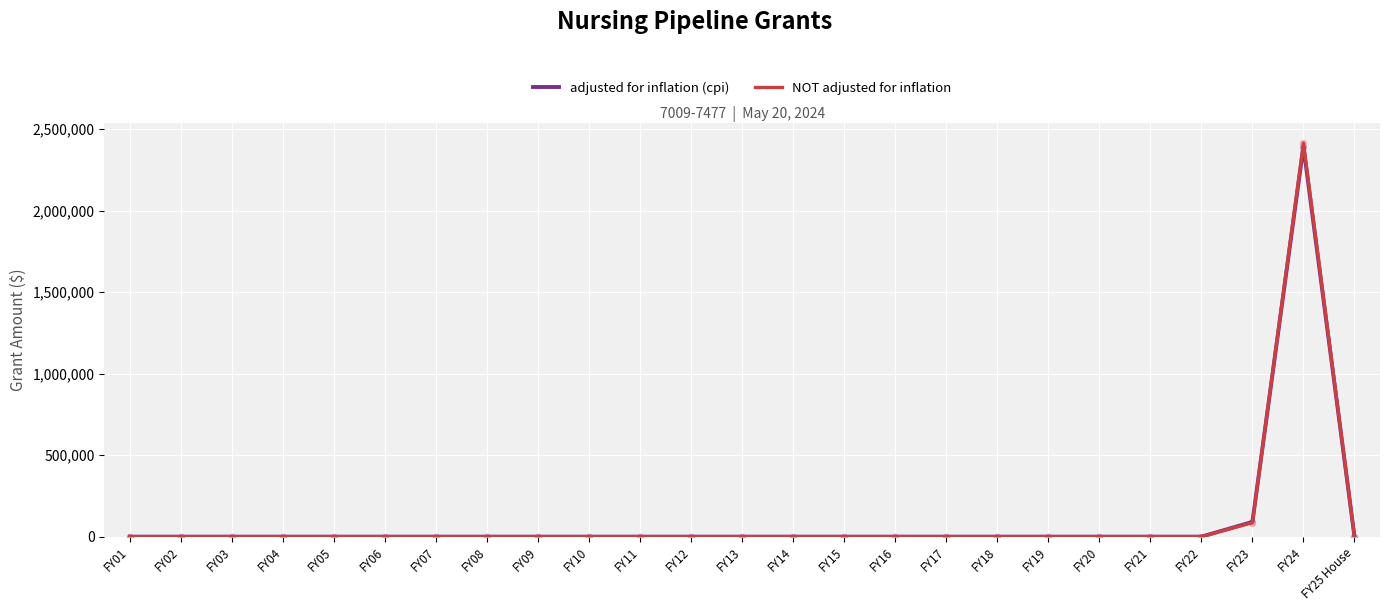

At which category is the sum across all series the highest?

FY24